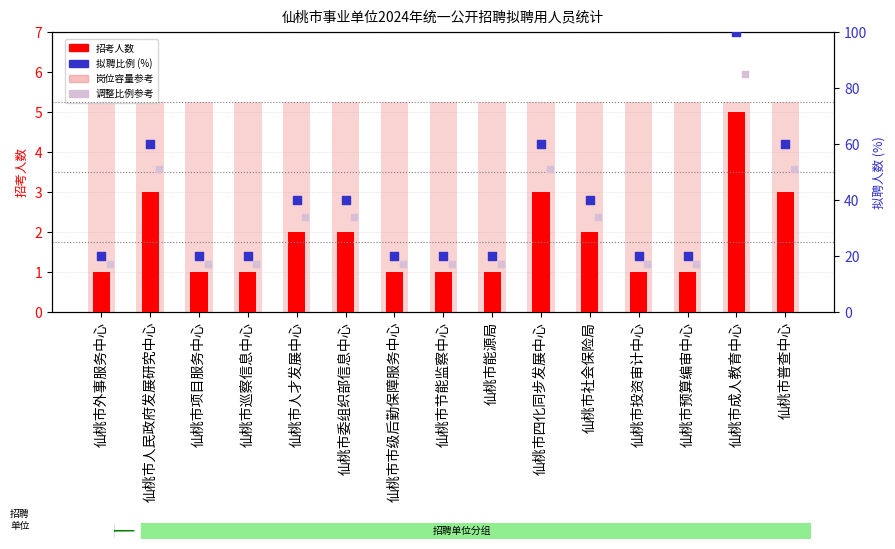

At which category is the sum across all series the highest?

仙桃市成人教育中心